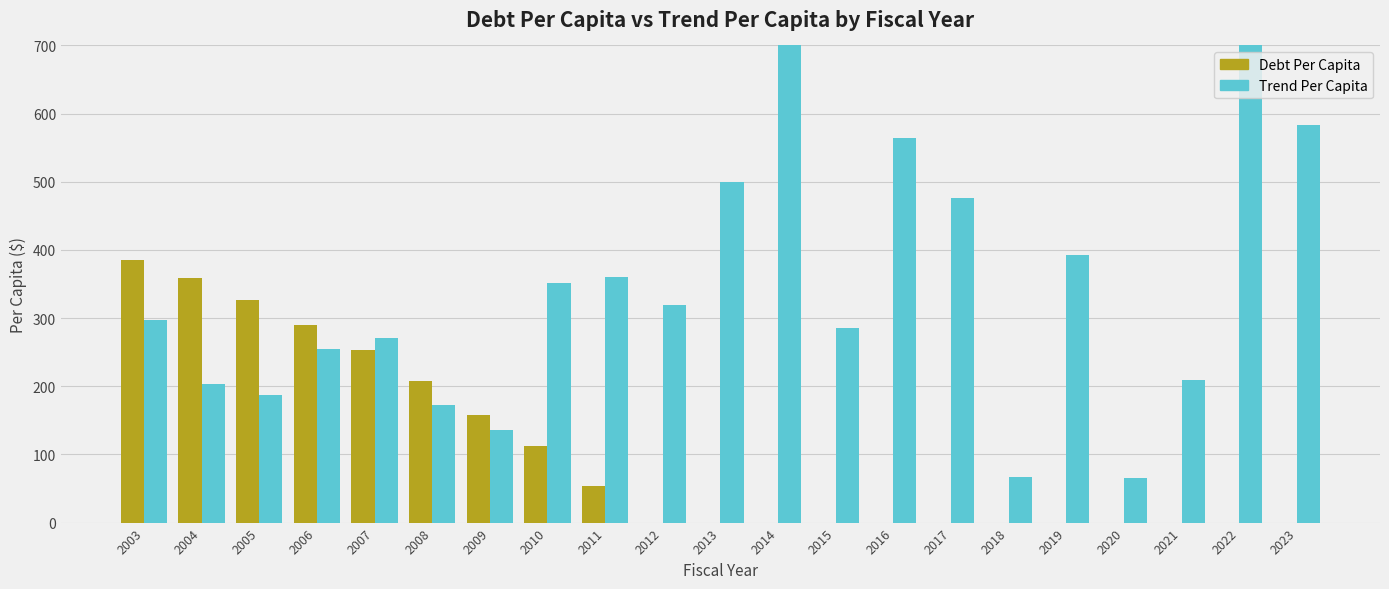

What is the average value of the TrendPerCapita series?

463.1